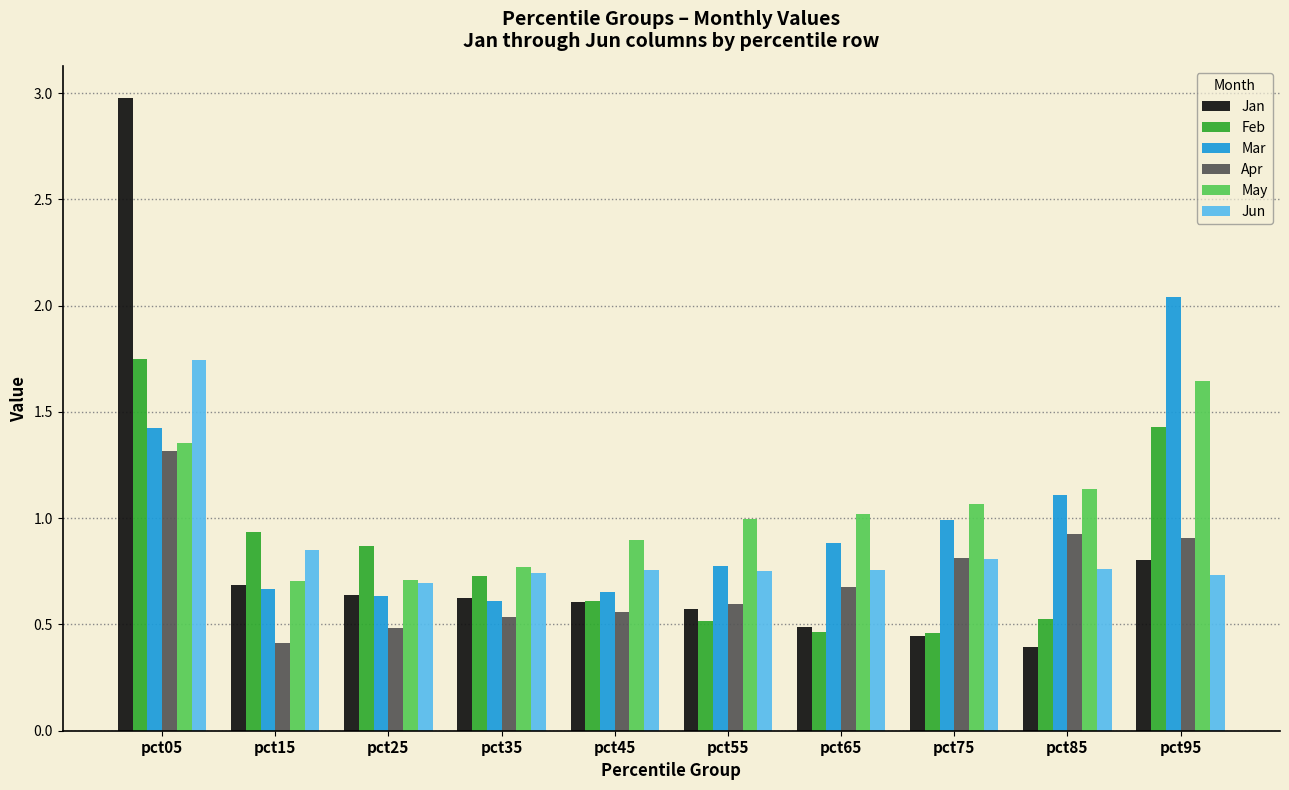

At which label is Apr closest to 0?

pct15